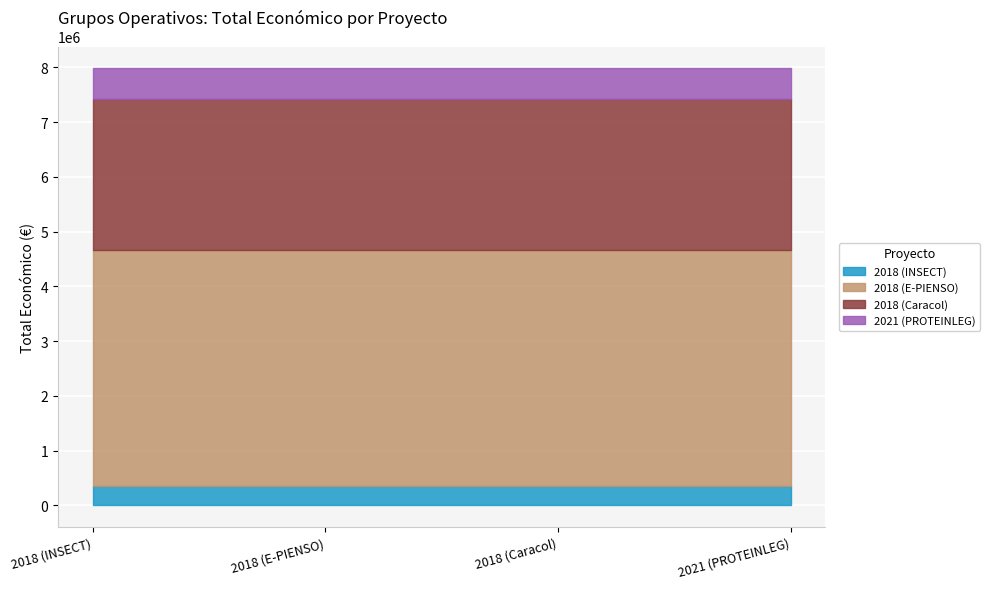

What is the sum of the values at 2018 (E-PIENSO) and 2018 (INSECT)?

4660616